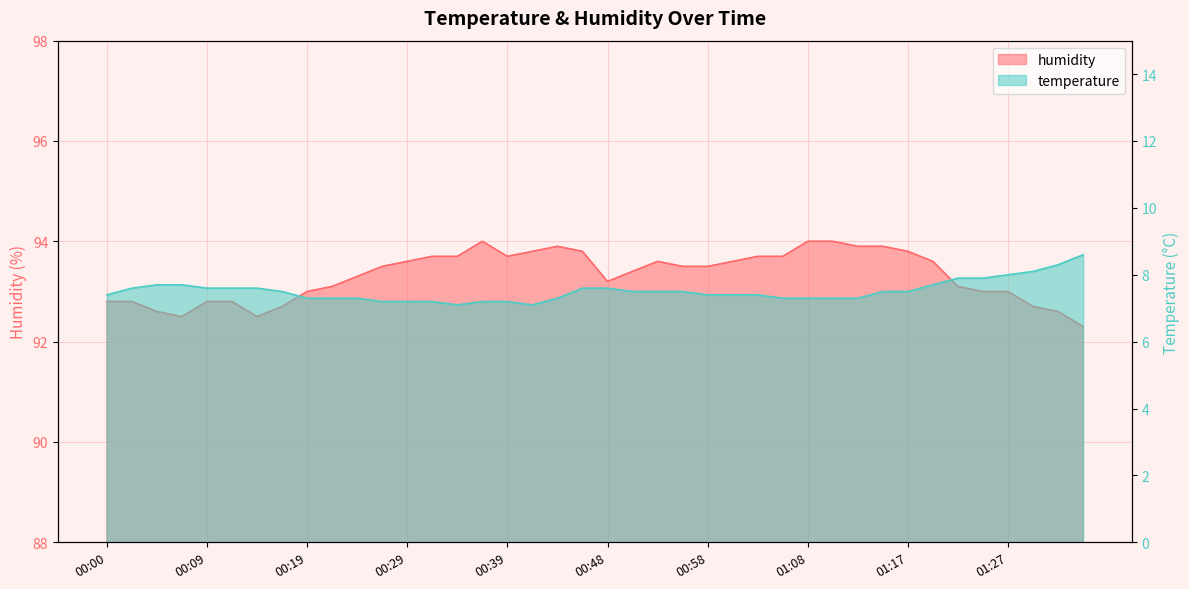

At which category does the chart reach its peak across all series?

00:36